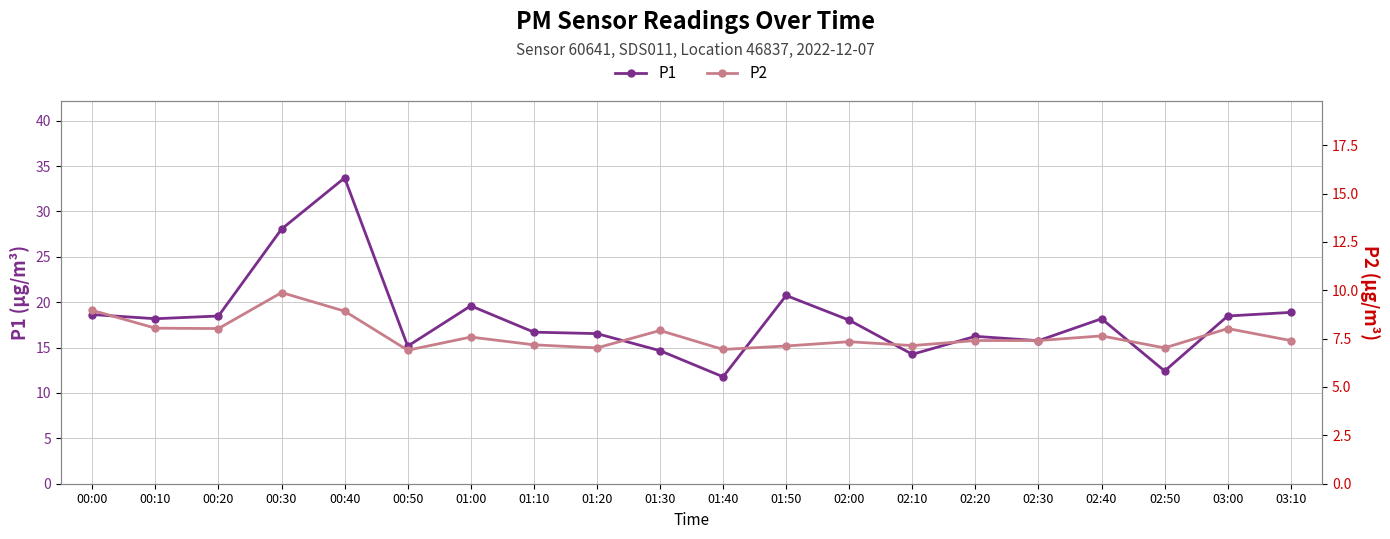

Count the number of data series in this chart.

2